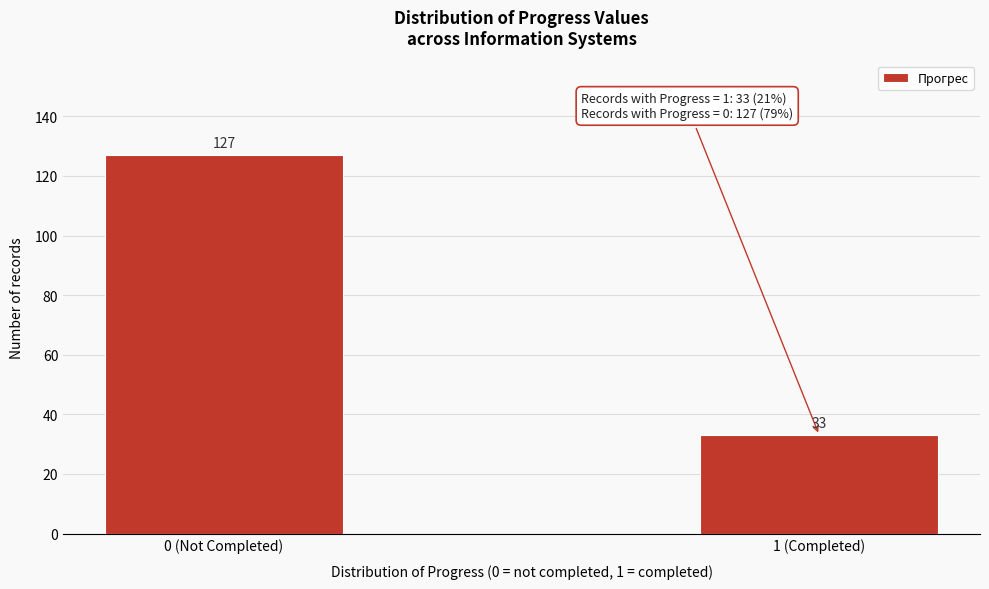

Reading left to right, what are all the values shown in this chart?

0 (Not Completed)=127	1 (Completed)=33